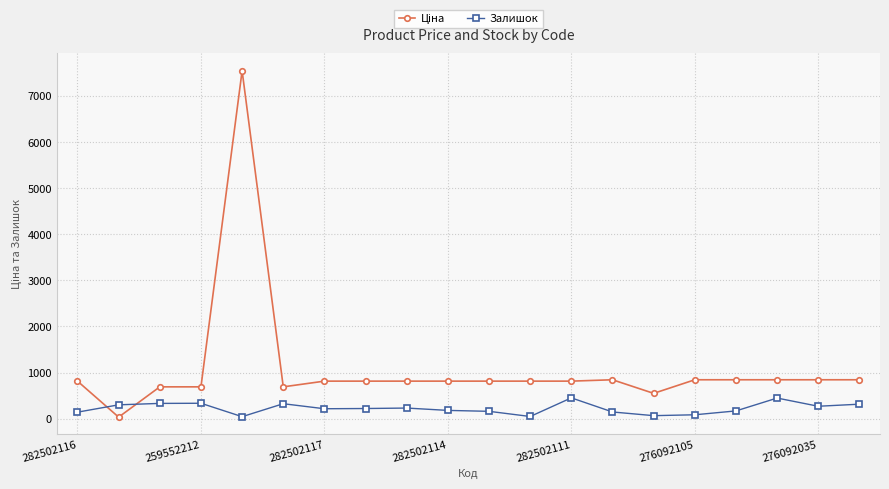

True or false: Залишок has more than 2 interior local peaks.

True